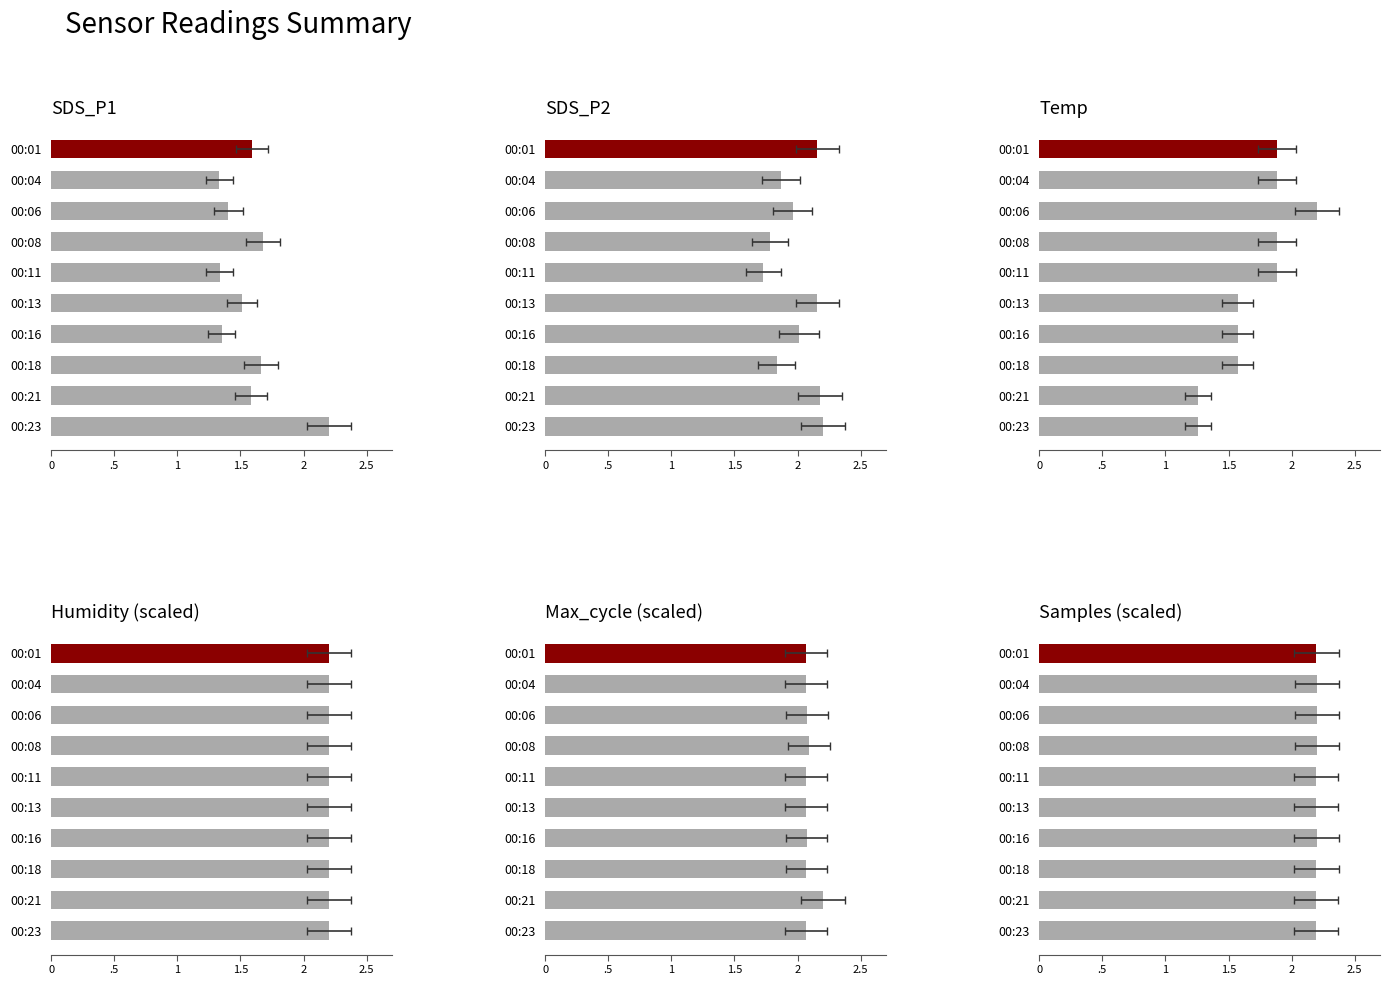

Which series has the widest spread of values?

Temp